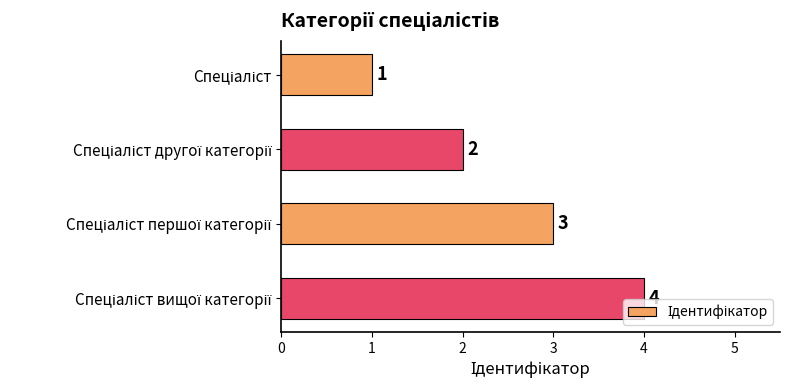

What is the maximum value shown in the chart?

4